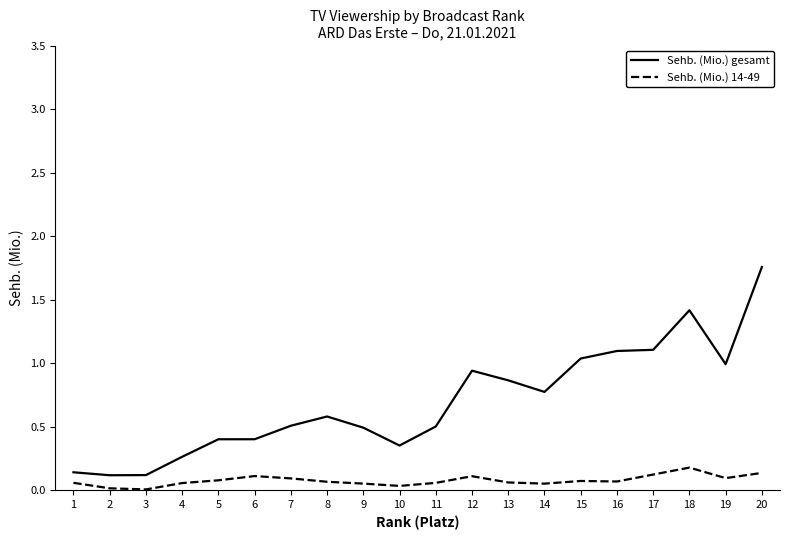

Between 16 and 19, which series saw the biggest shift?

Sehb. (Mio.) gesamt